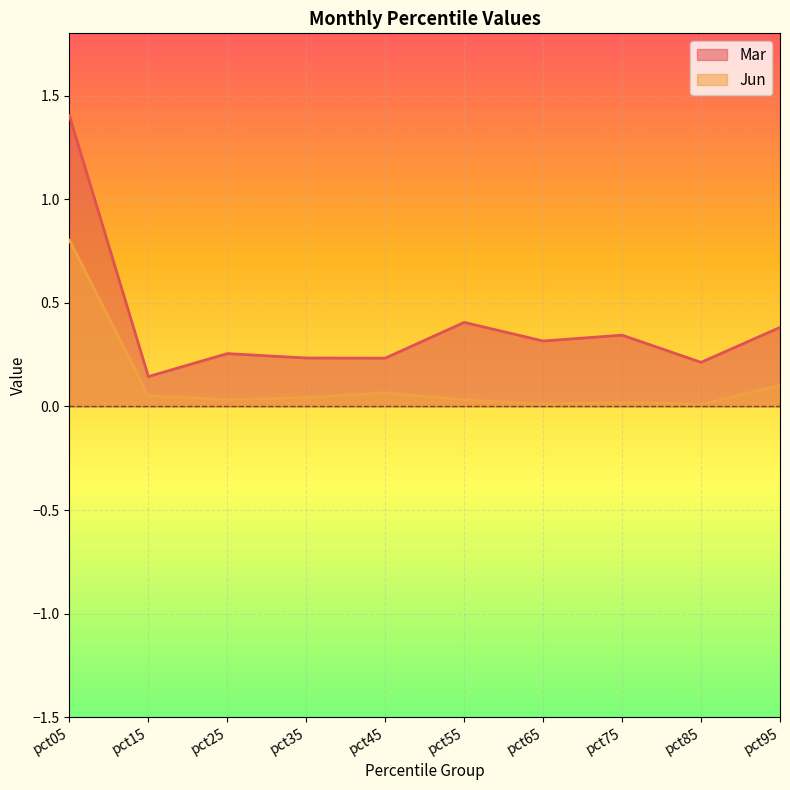

Where is Jun nearest to the value 0?

pct85